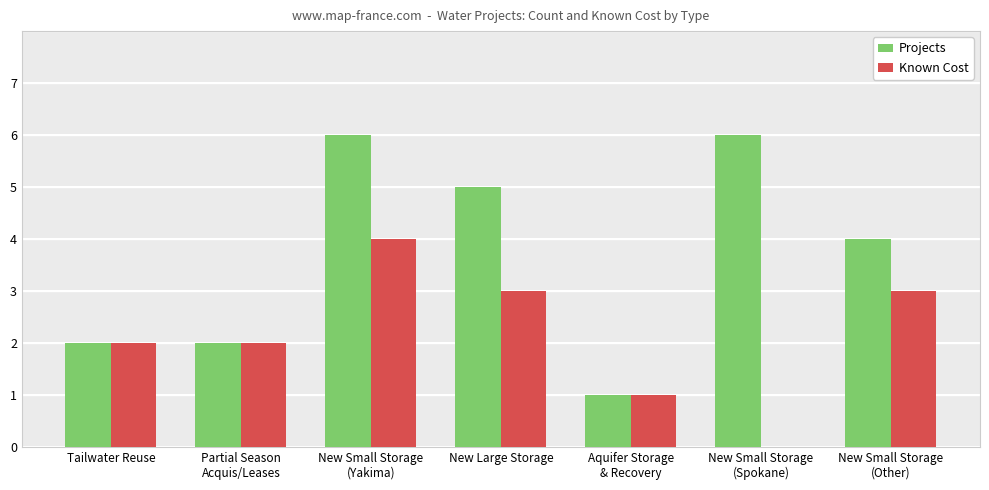

Reading right to left, list all the values displayed in this chart.

Projects: New Small Storage
(Other)=4	New Small Storage
(Spokane)=6	Aquifer Storage
& Recovery=1	New Large Storage=5	New Small Storage
(Yakima)=6	Partial Season
Acquis/Leases=2	Tailwater Reuse=2
Known Cost: New Small Storage
(Other)=3	New Small Storage
(Spokane)=0	Aquifer Storage
& Recovery=1	New Large Storage=3	New Small Storage
(Yakima)=4	Partial Season
Acquis/Leases=2	Tailwater Reuse=2